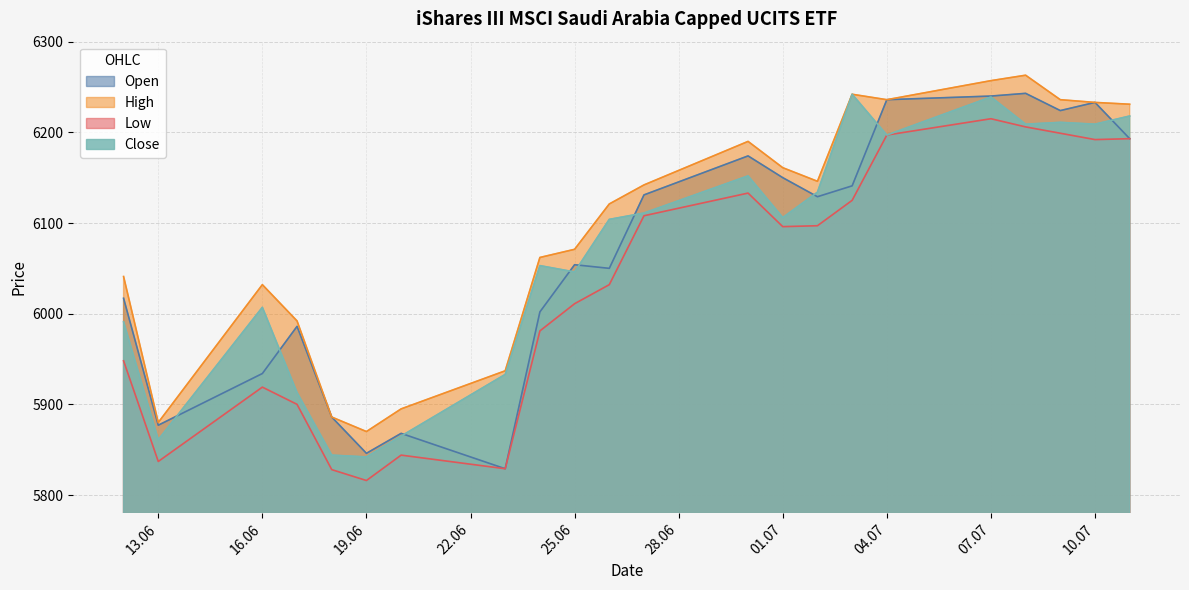

How many interior local valleys does the Open series have?

6